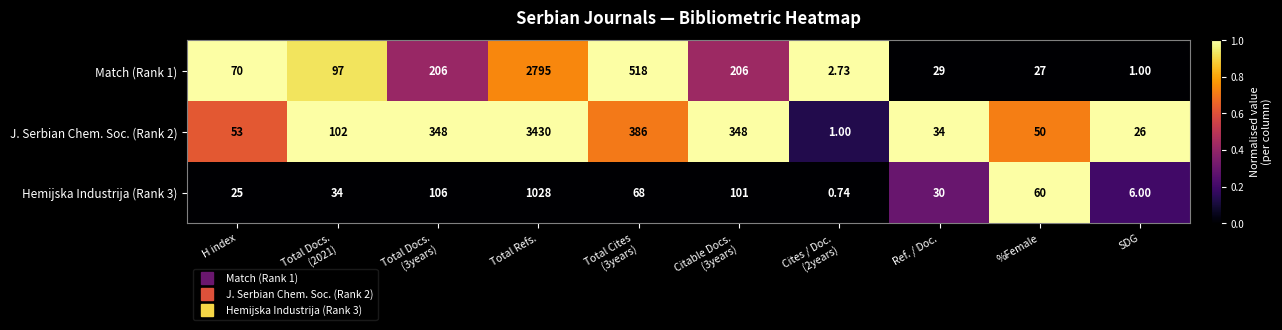

How many distinct data groups are displayed?

3